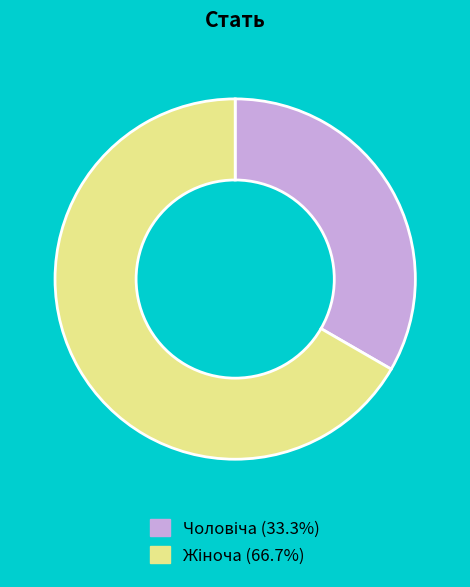

Is there any slice that represents more than half of the pie?

Yes